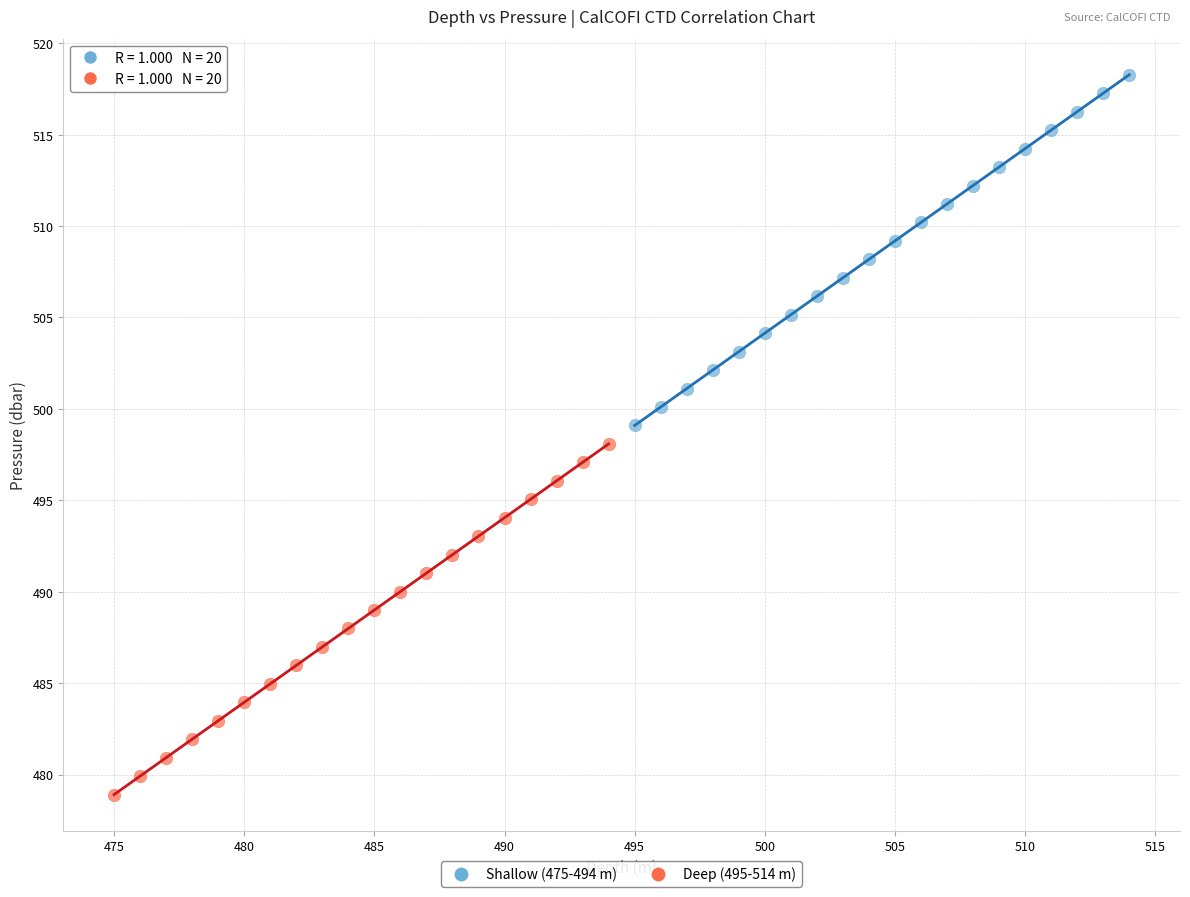

Which series reaches the minimum Y coordinate?

Deep (495-514 m)